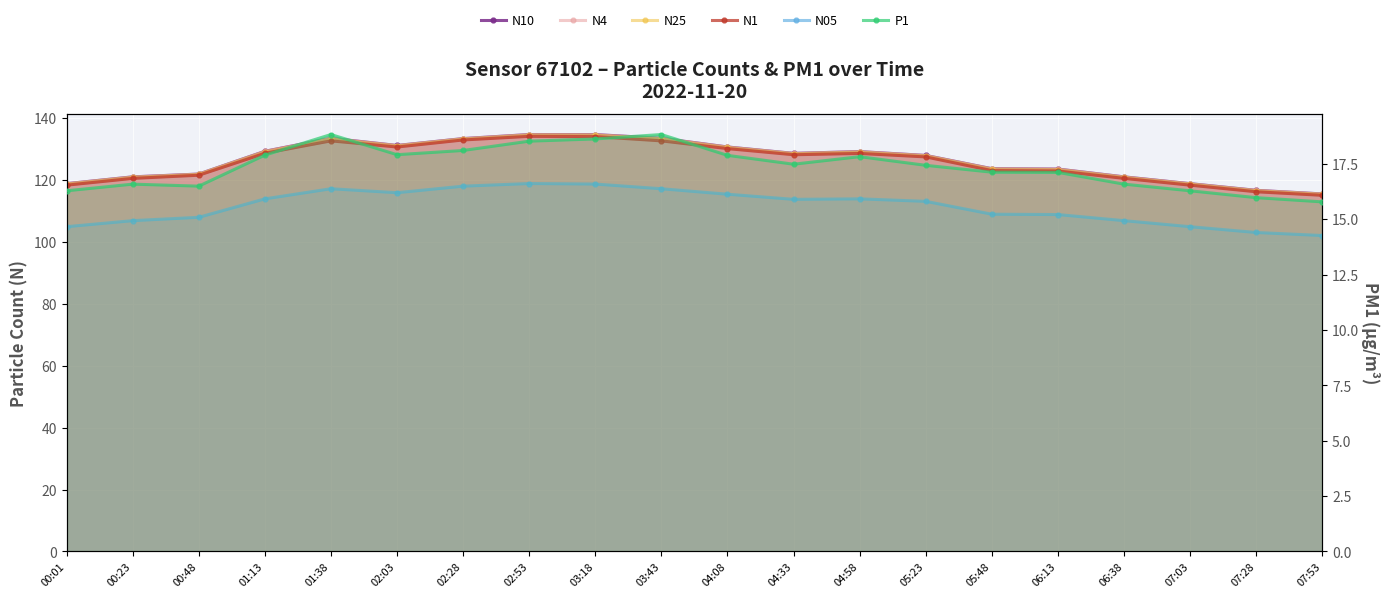

Which series has the largest total across all categories?

N10